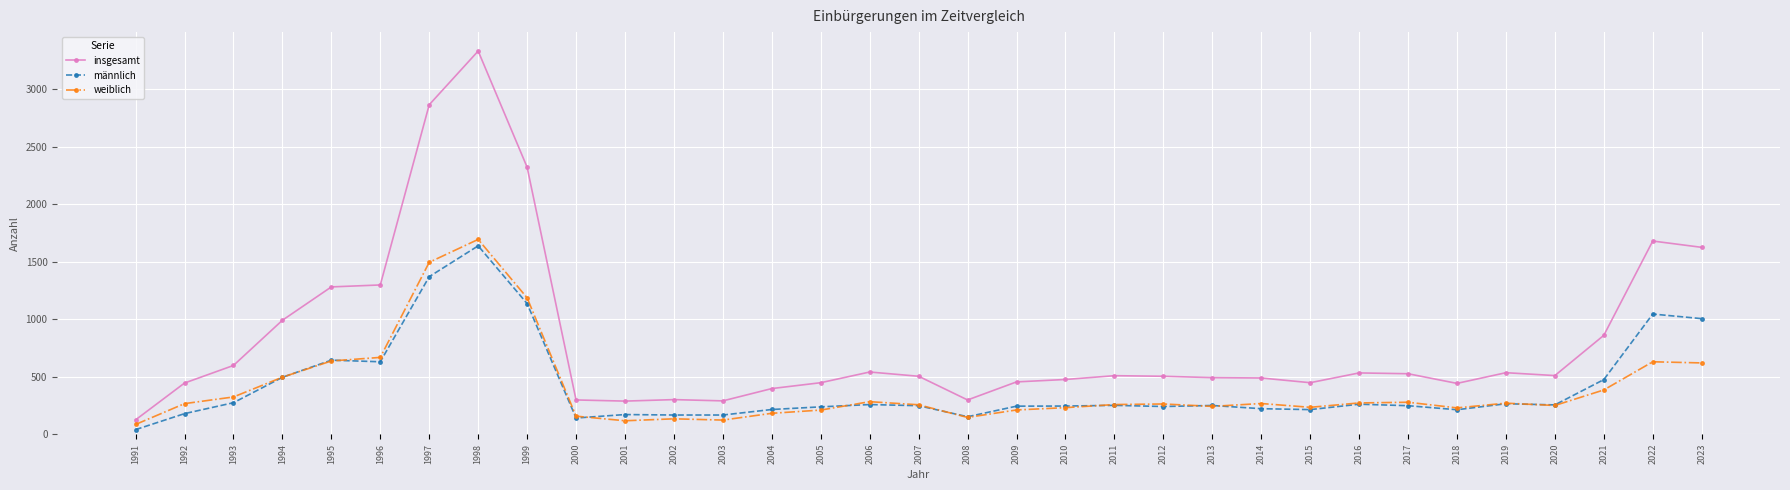

Which series changed the most between 2019 and 2022?

insgesamt